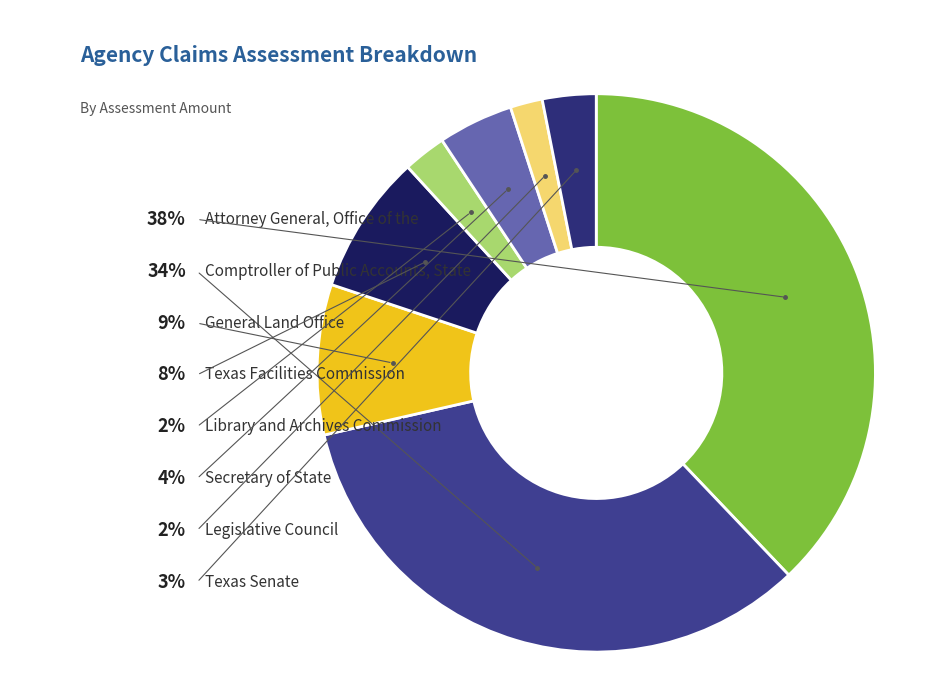

What is the smallest slice in the pie chart?

Legislative Council